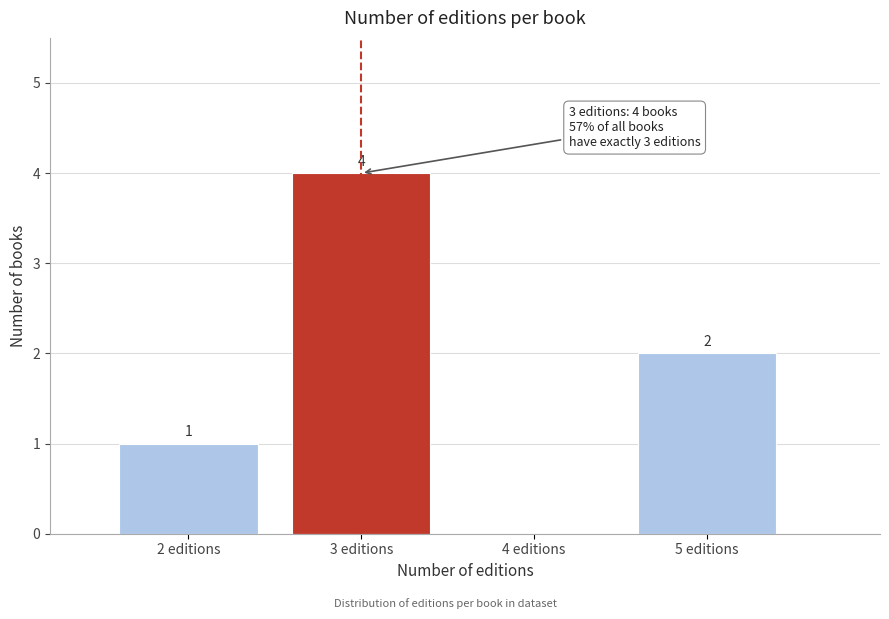

Reading left to right, list all the values displayed in this chart.

2 editions=1	3 editions=4	4 editions=0	5 editions=2